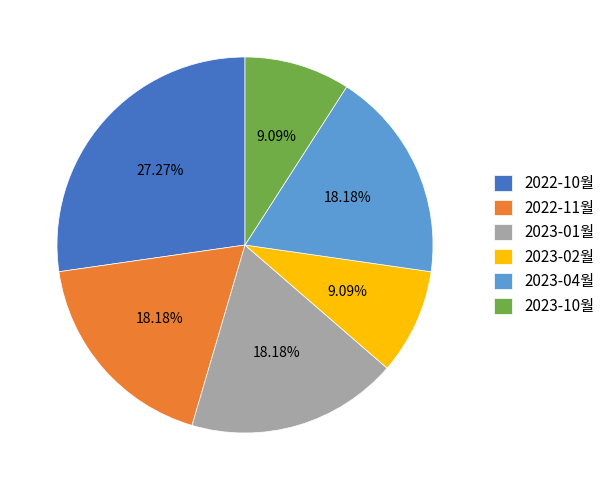

Count the number of slices in the pie.

6